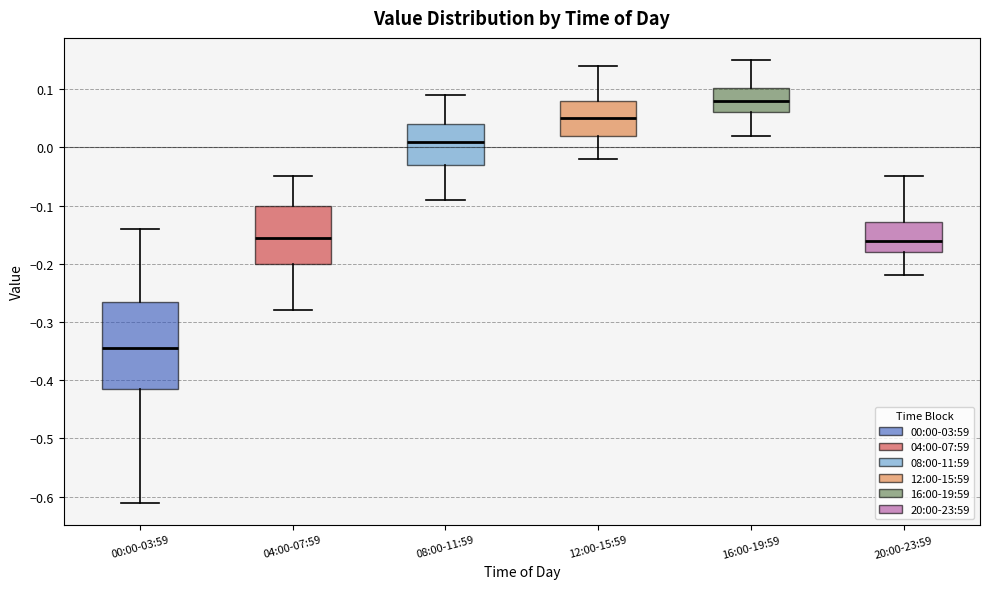

Comparing the boxes themselves (not the whiskers), which one is the tallest?

00:00-03:59